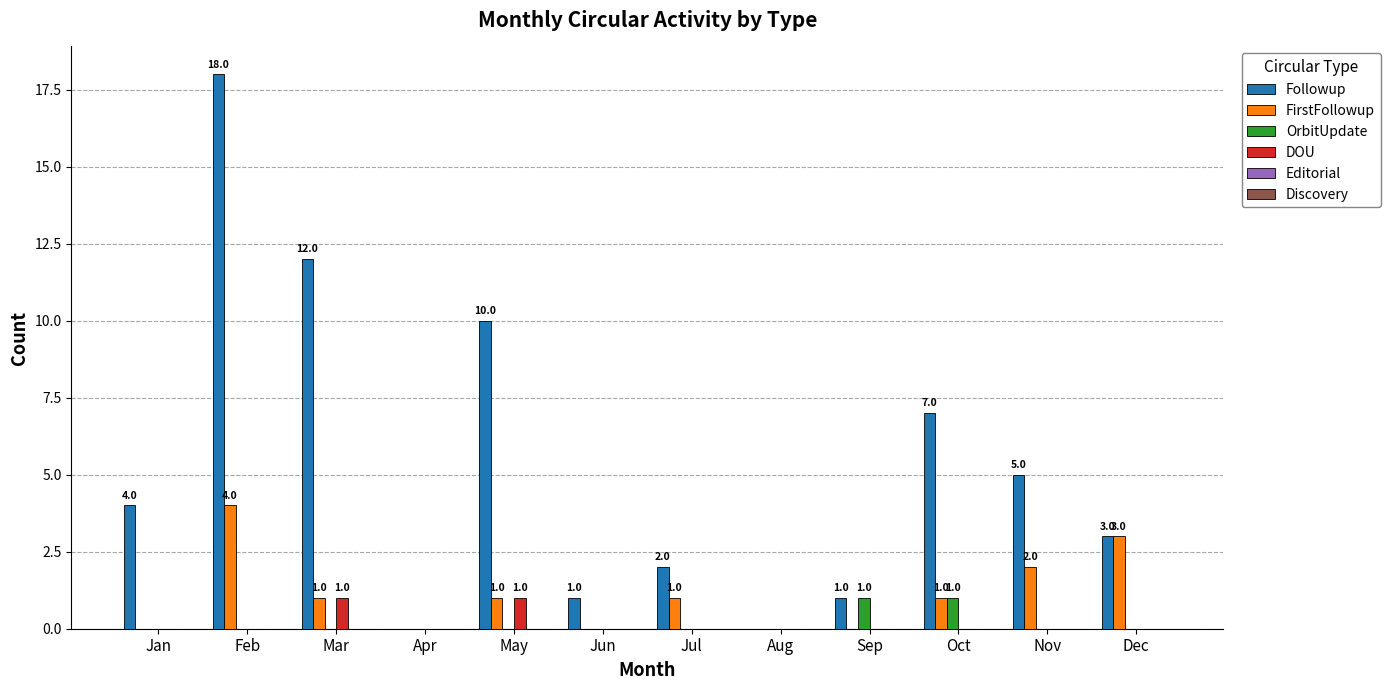

What is the difference between the DOU values at May and Jan?

1